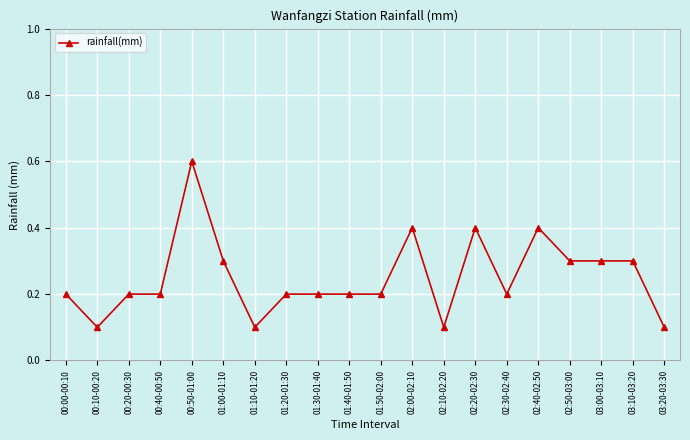

What is the difference between the values at 02:30-02:40 and 02:20-02:30?

0.2